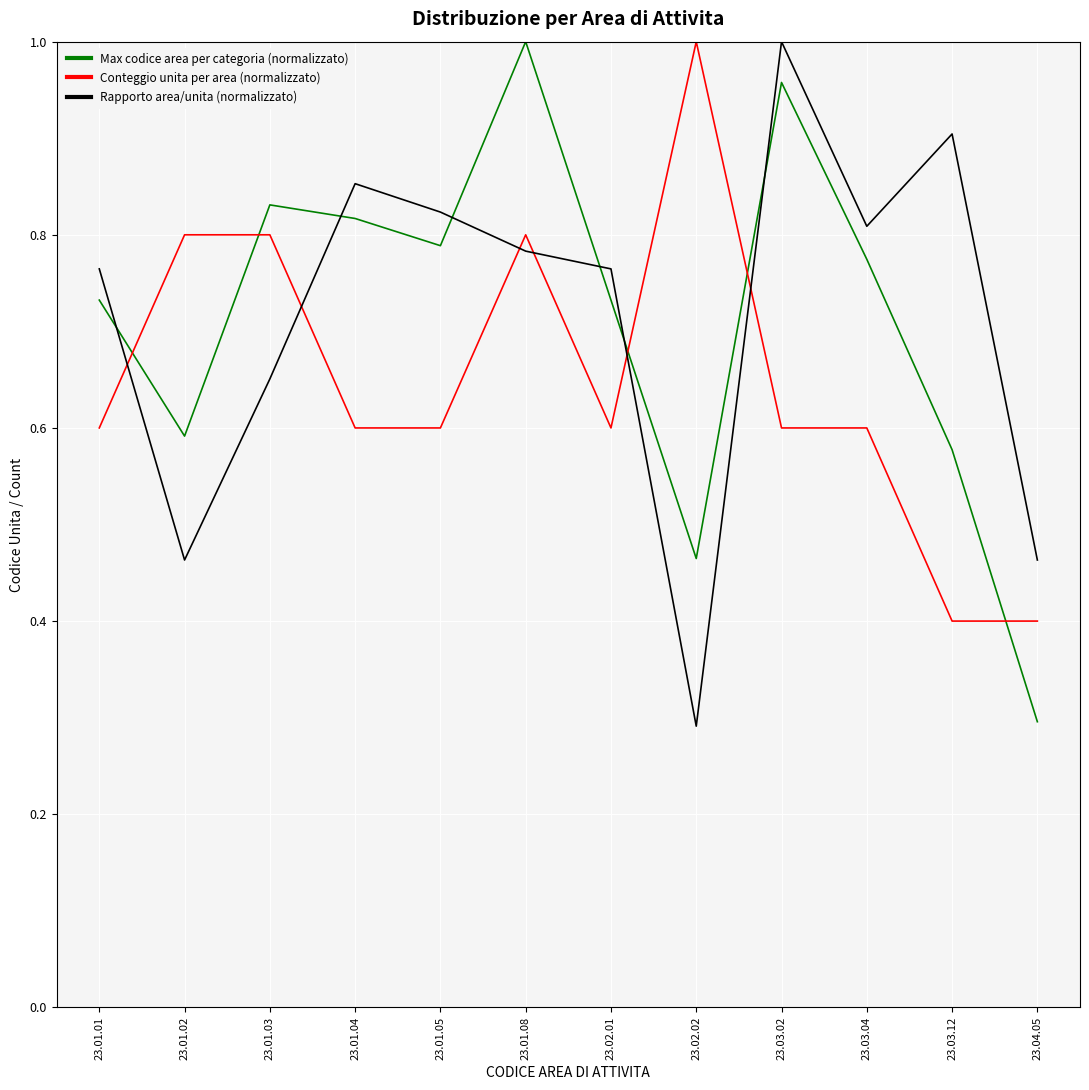

Does the chart display data point markers on the line(s)?

No